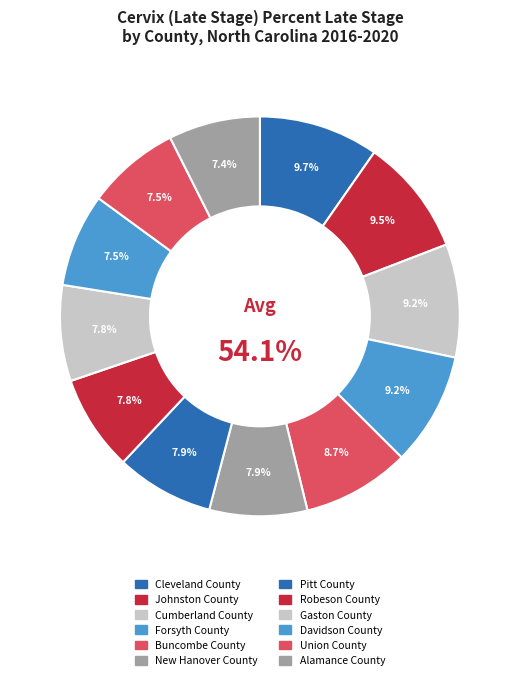

Rank the categories by value from lowest to highest.

Alamance County, Davidson County, Union County, Gaston County, Robeson County, New Hanover County, Pitt County, Buncombe County, Forsyth County, Cumberland County, Johnston County, Cleveland County